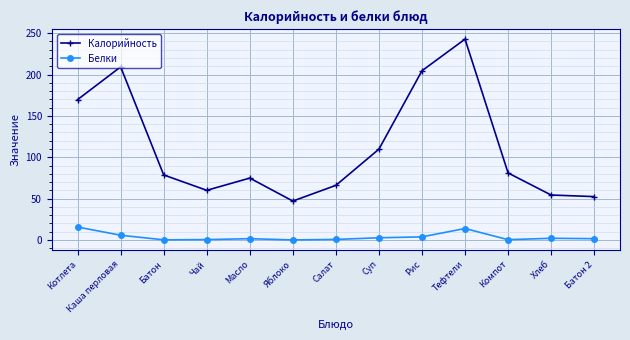

In Калорийность, how many points are higher than both neighbors (excluding endpoints)?

3